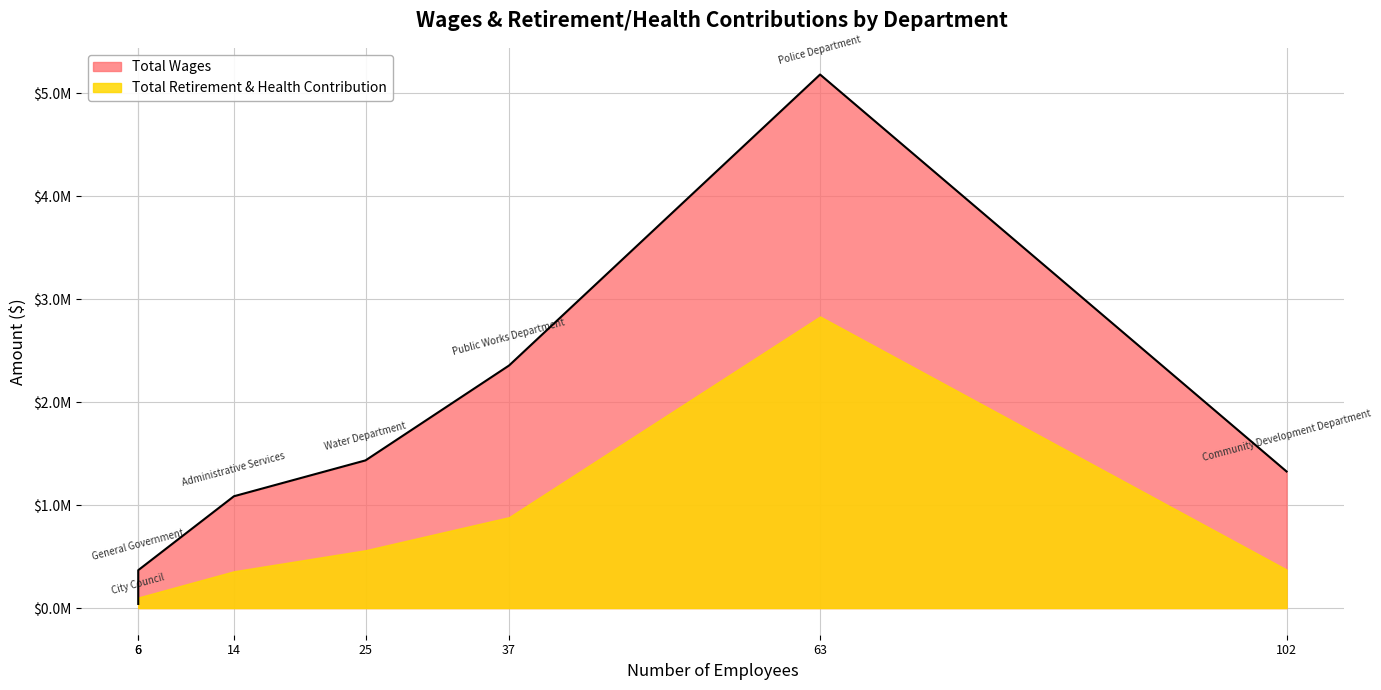

Rank the series by their average value, from highest to lowest.

Total Wages, Total Retirement & Health Contribution